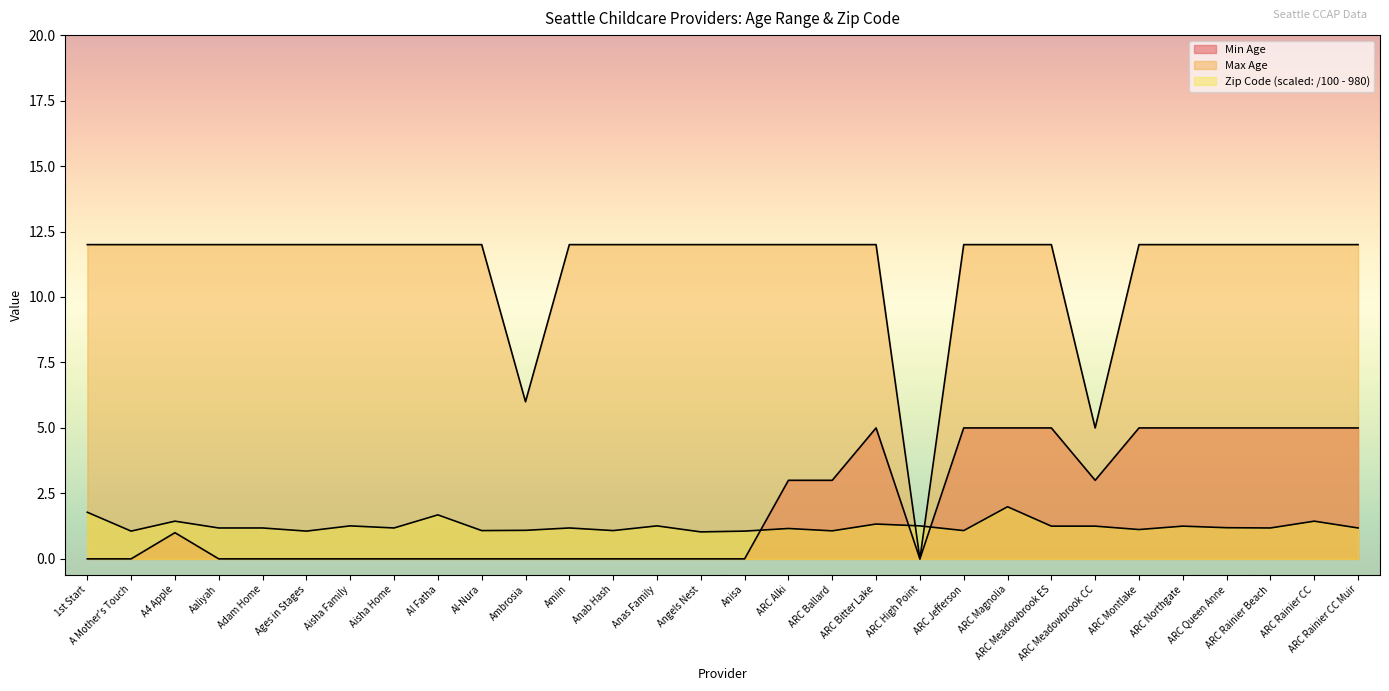

What is the spread (max minus min) of values at ARC Rainier CC?

10.6